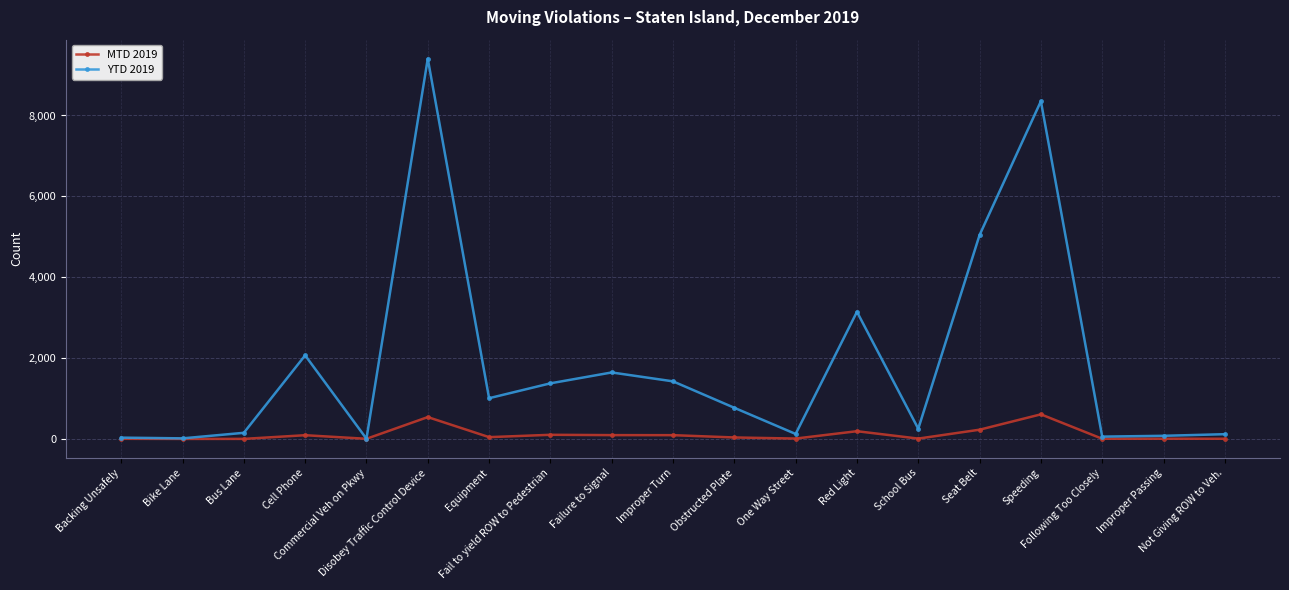

What are all the series names shown in the legend?

MTD 2019, YTD 2019